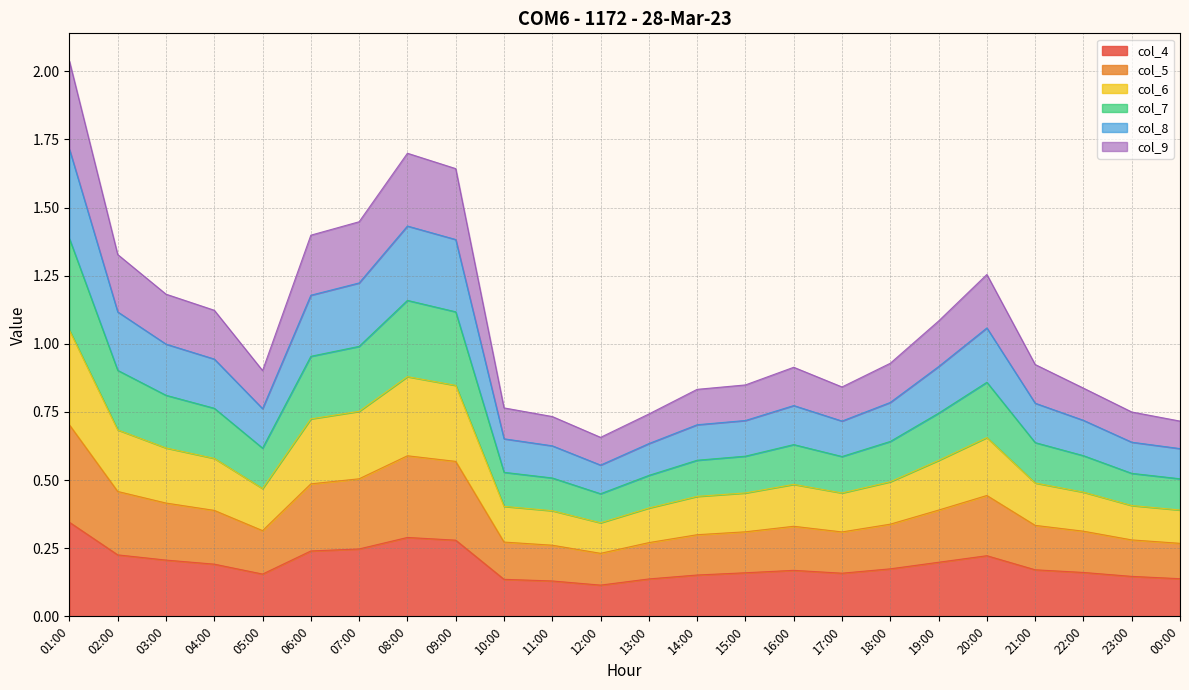

At which category does col_6 reach its first local valley?

05:00